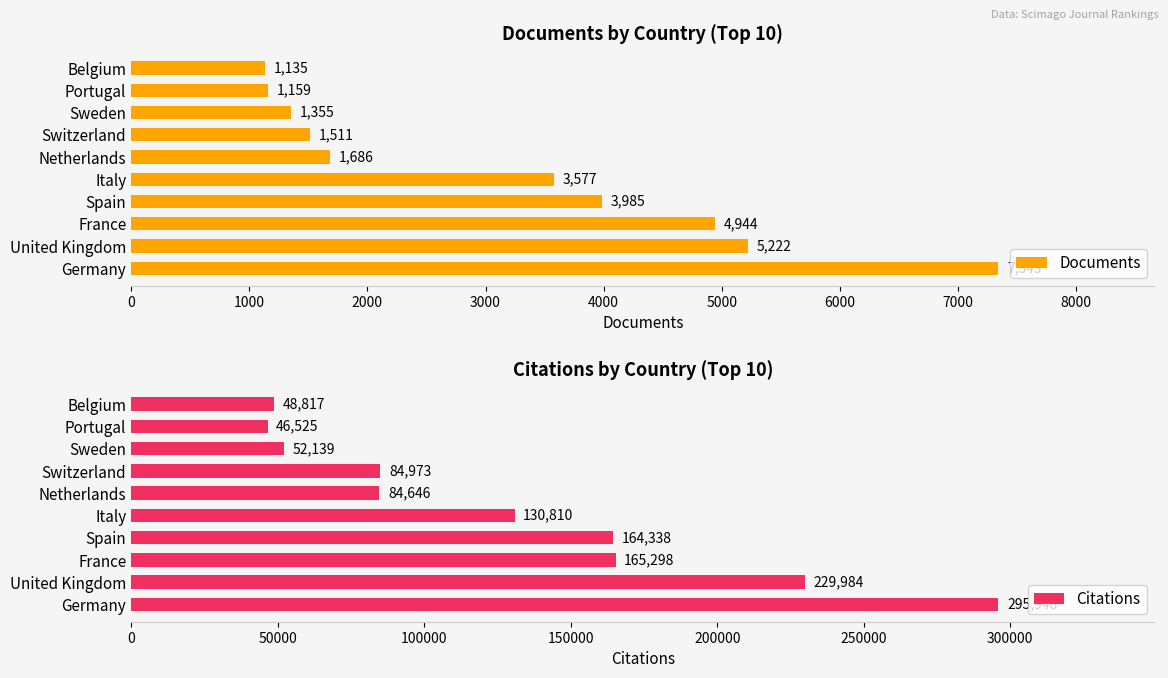

What is the maximum value for Documents?

7343